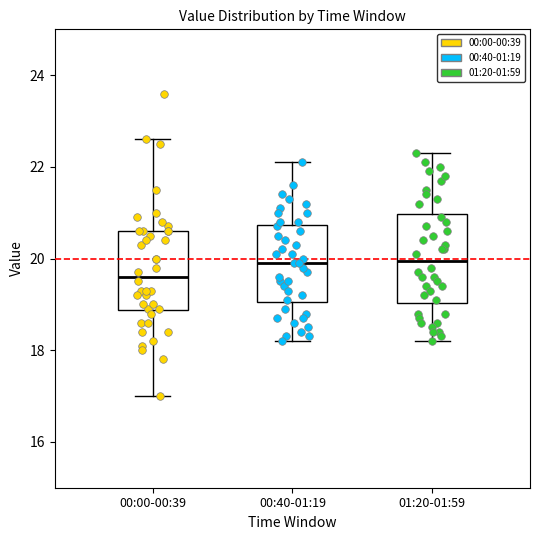

Which box is the tallest, from its lower edge to its upper edge?

01:20-01:59